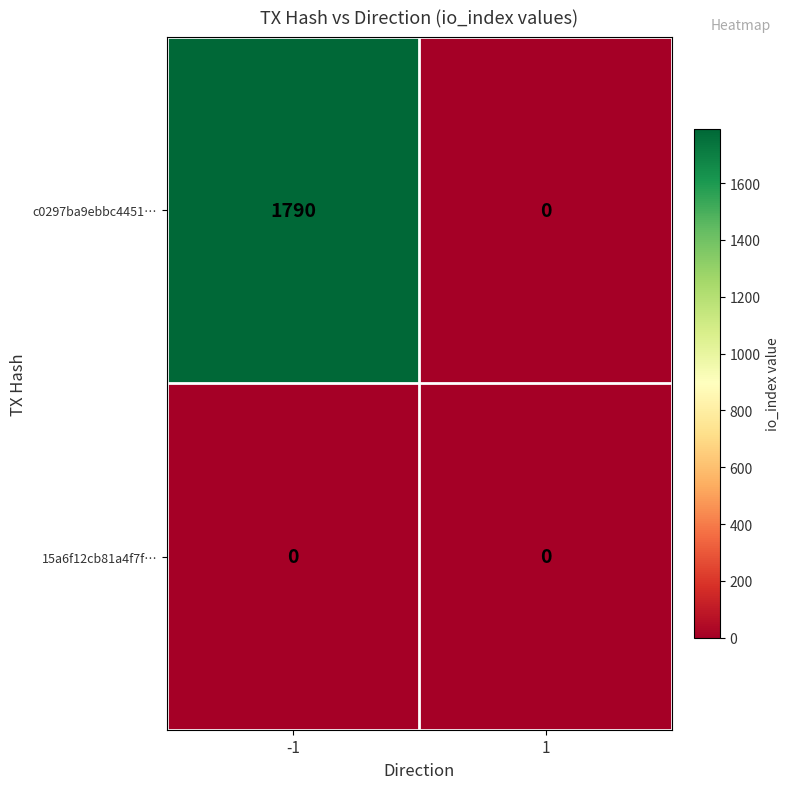

Rank the series by their maximum value, from highest to lowest.

c0297ba9ebbc4451…, 15a6f12cb81a4f7f…